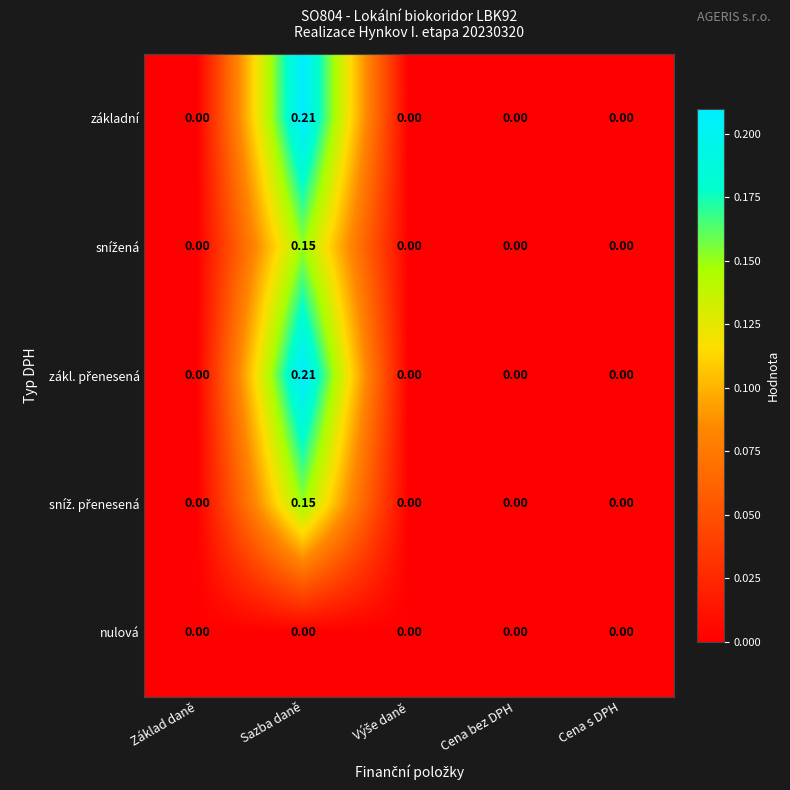

At which label does základní reach its peak?

Sazba daně